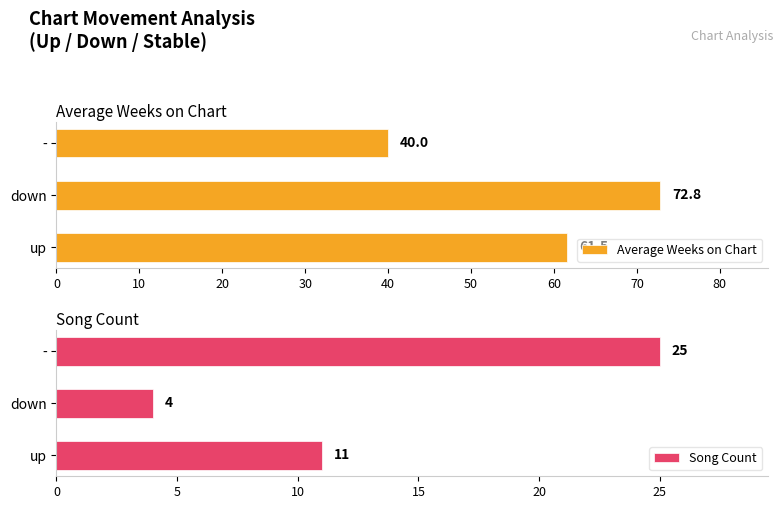

What are all the series names shown in the legend?

Average Weeks on Chart, Song Count